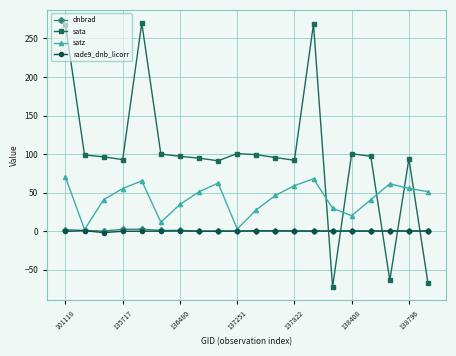

True or false: satz has more than 0 points higher than both neighbors.

True